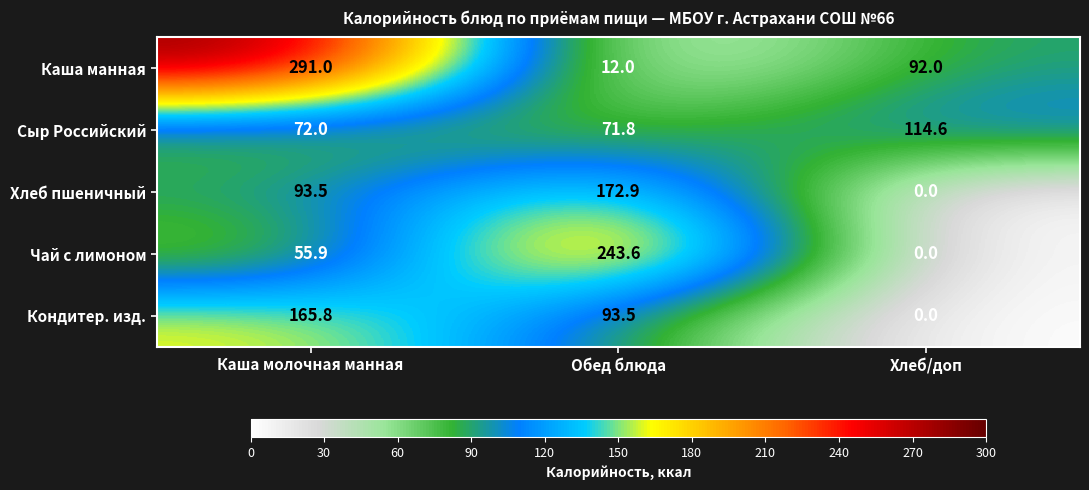

Which category has the lowest value across all series?

Хлеб/доп